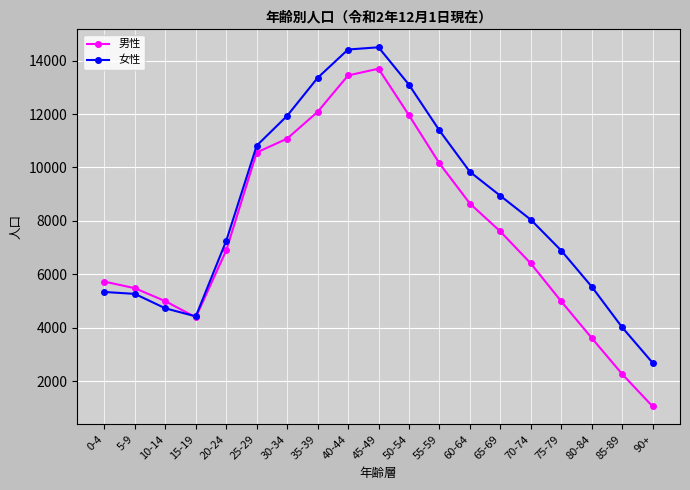

Which series has the widest spread of values?

男性